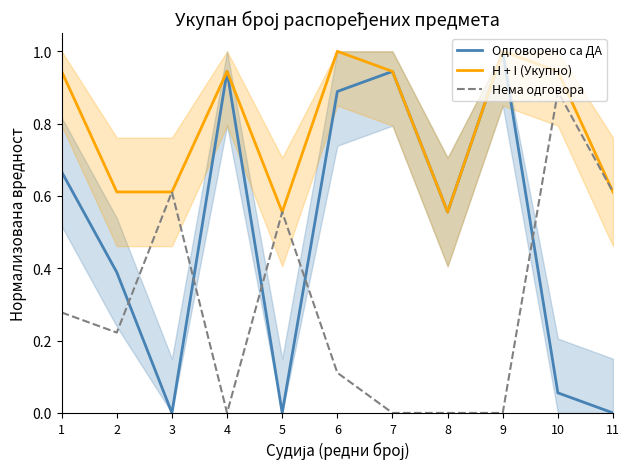

List the series in order of their overall mean, highest first.

H + I (Укупно), Одговорено са ДА, Нема одговора